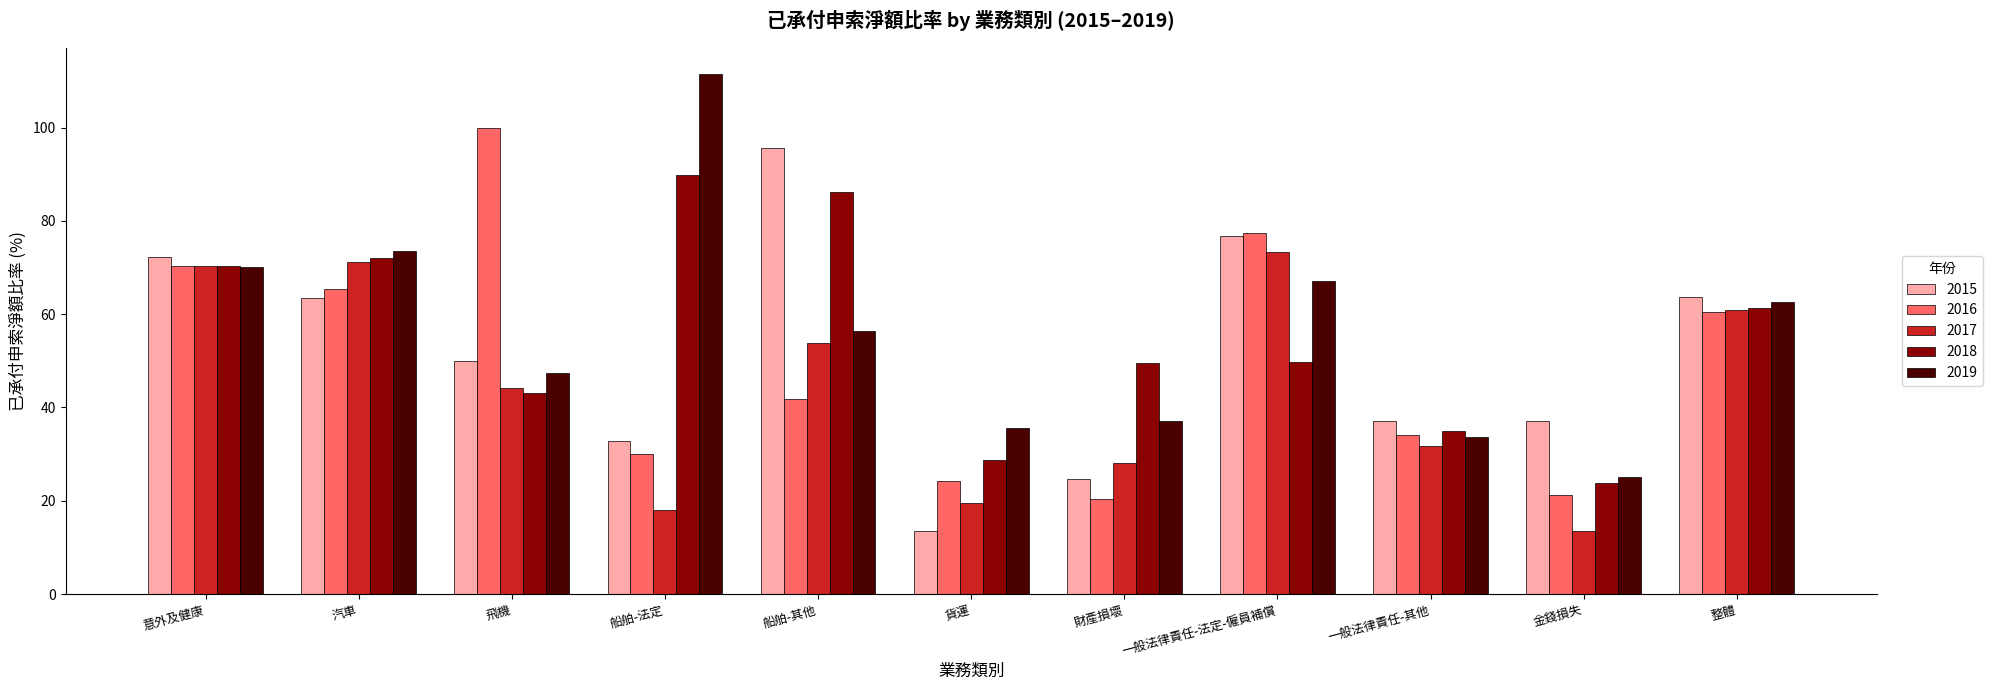

What is the highest value of the 2019 series?

111.5